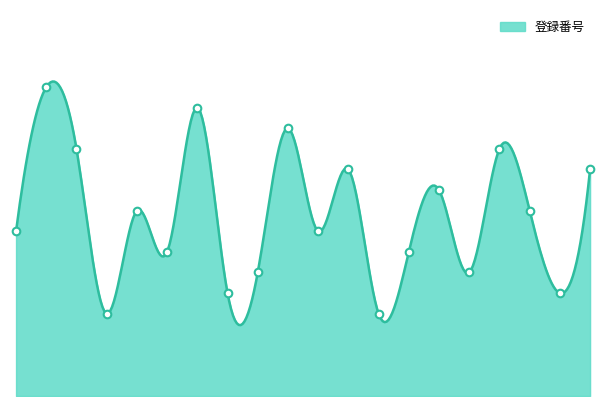

Approximately how many times larger is the value at 10 compared to 13?

0.8